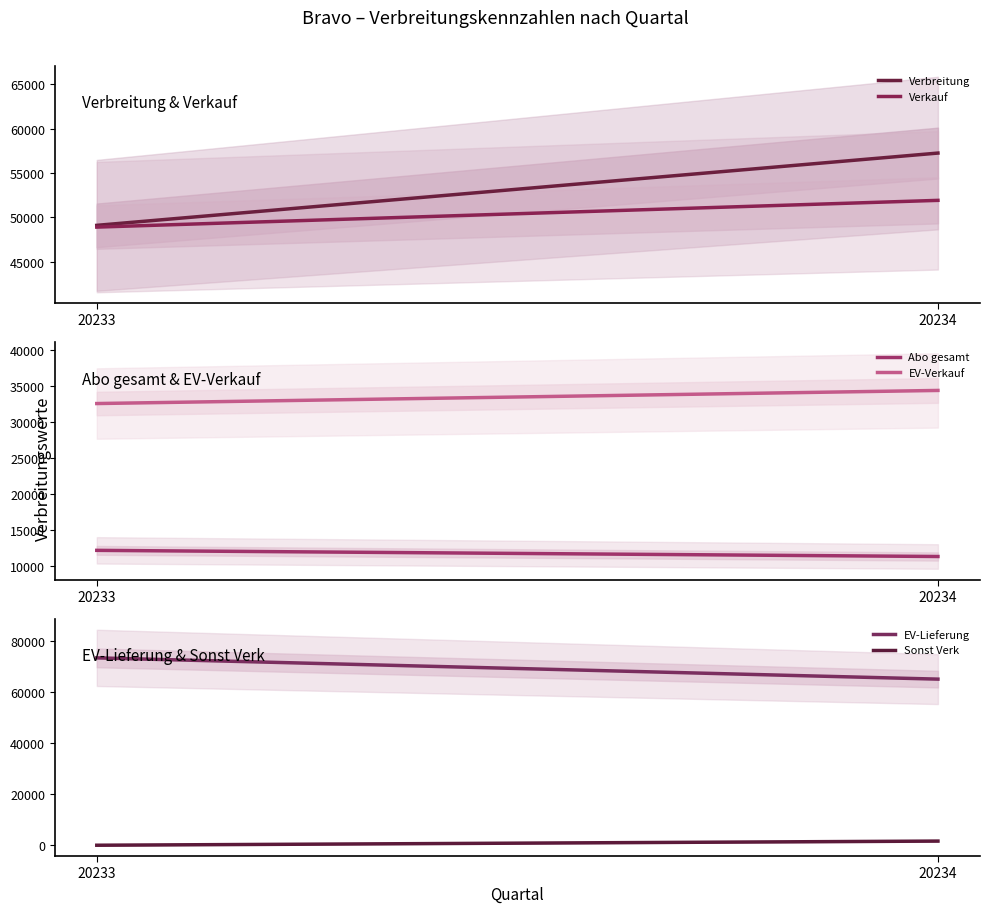

What value does the Abo gesamt series have at 20234?

11333